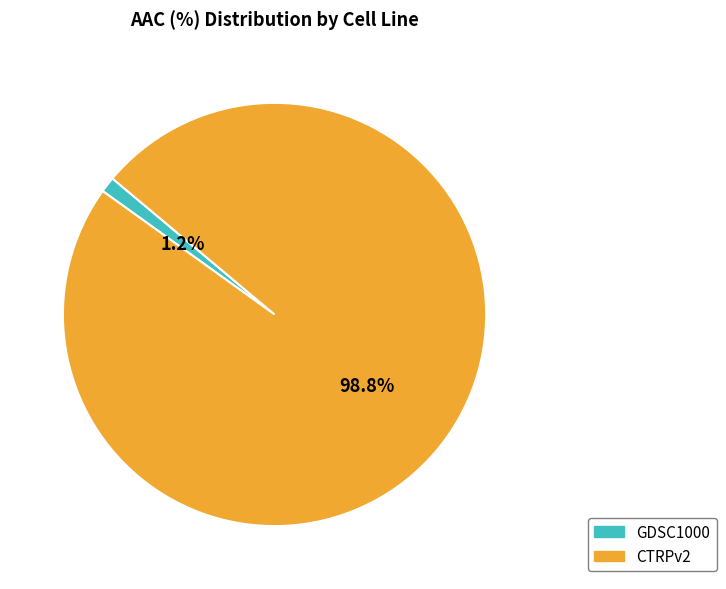

What percentage do GDSC1000 and CTRPv2 together represent?

100.0%